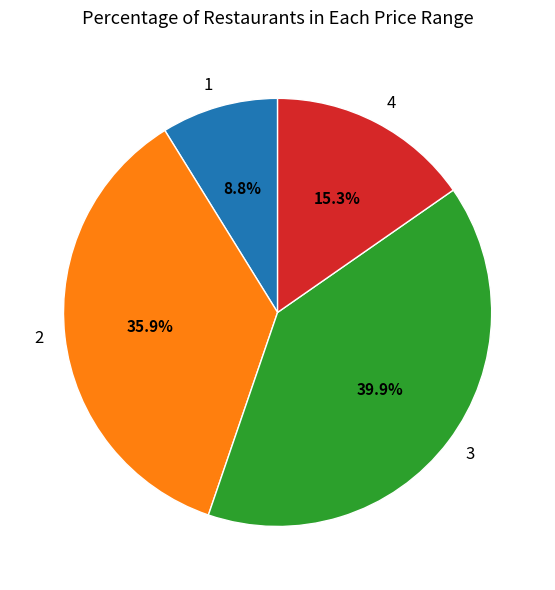

Does any single category account for the majority?

No